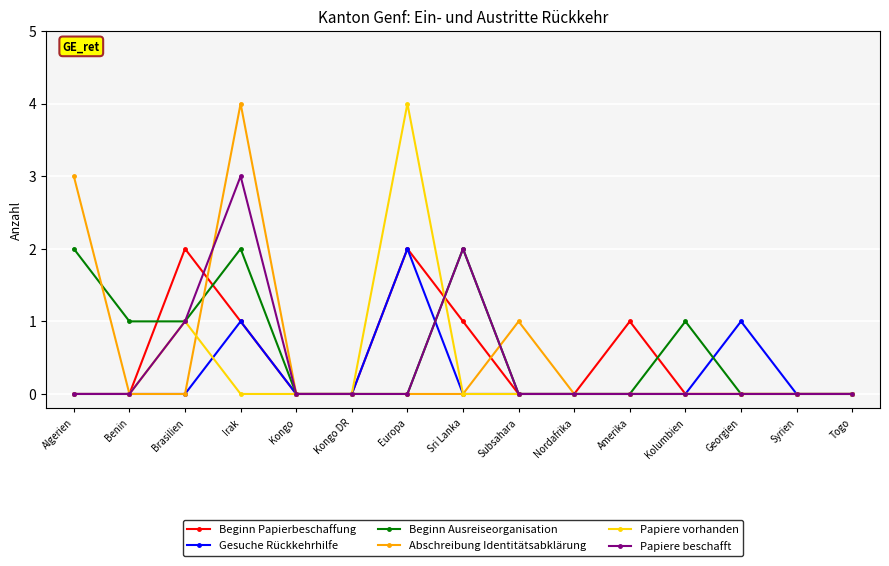

How many Beginn Ausreiseorganisation values are between 0 and 1?

12